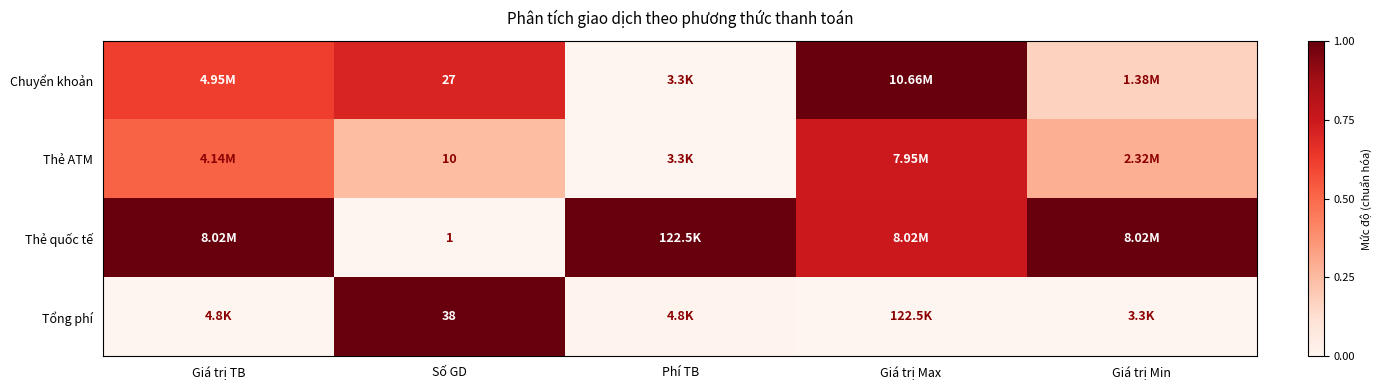

Which has a higher value, Giá trị Min or Số GD?

Số GD